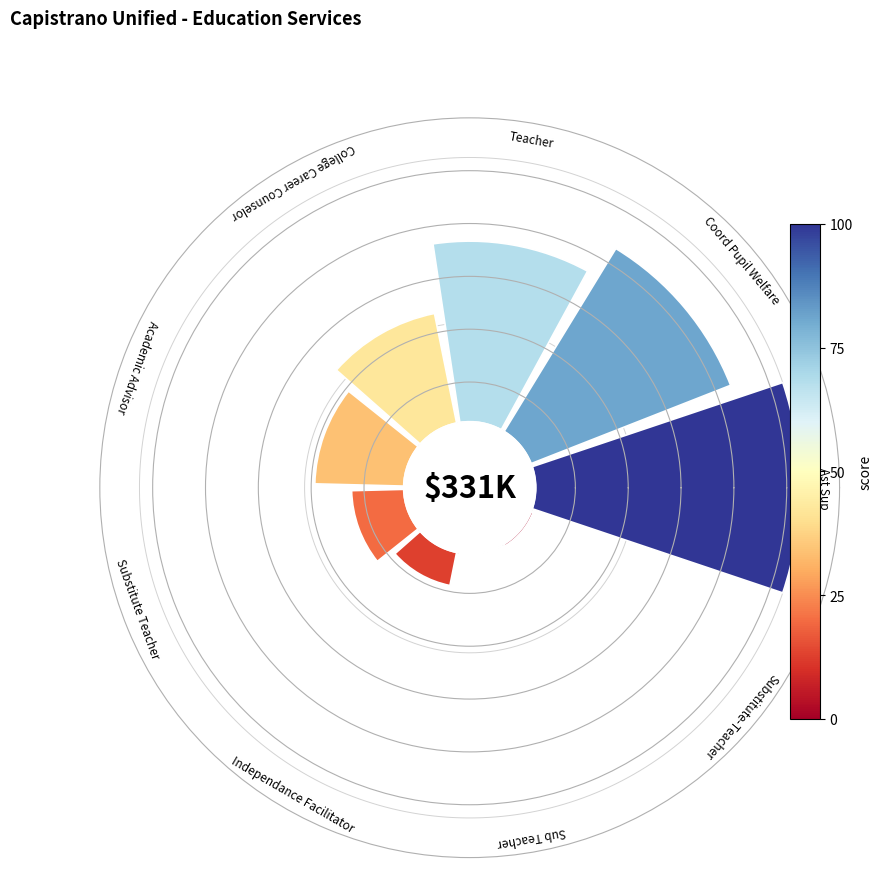

How many segments does this pie chart have?

9